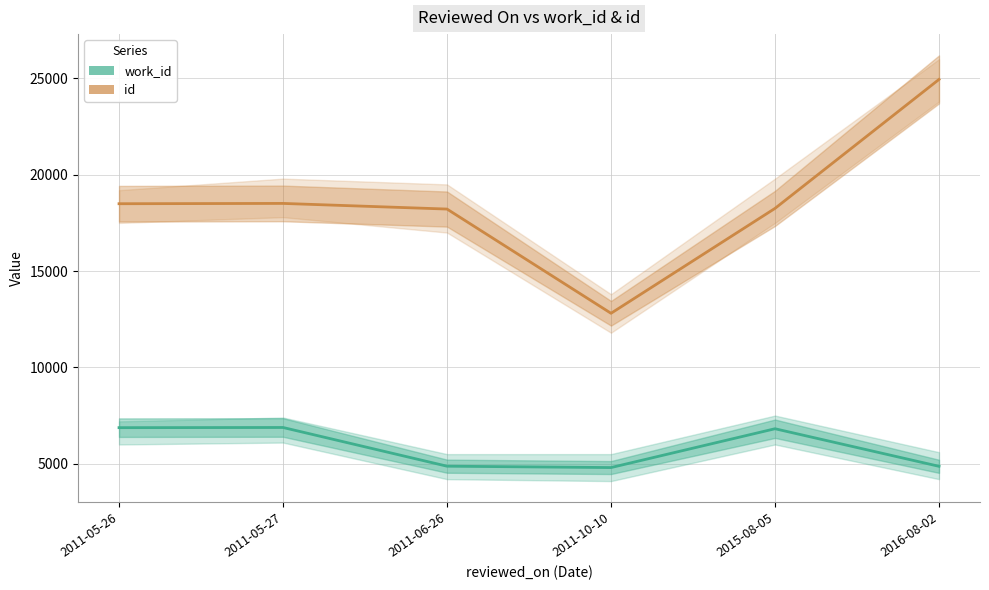

What is the label of the 1st point from the left?

2011-05-26